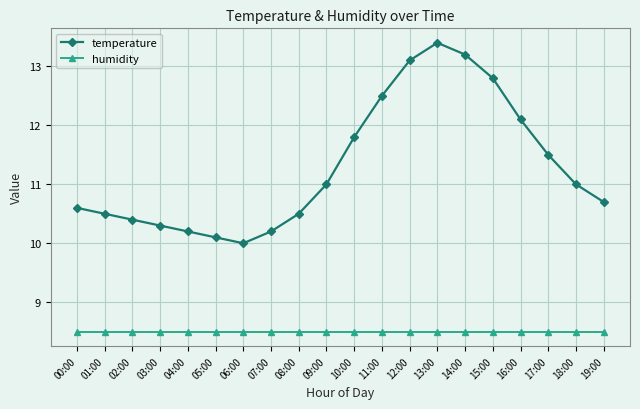

Does the chart display data point markers on the line(s)?

Yes